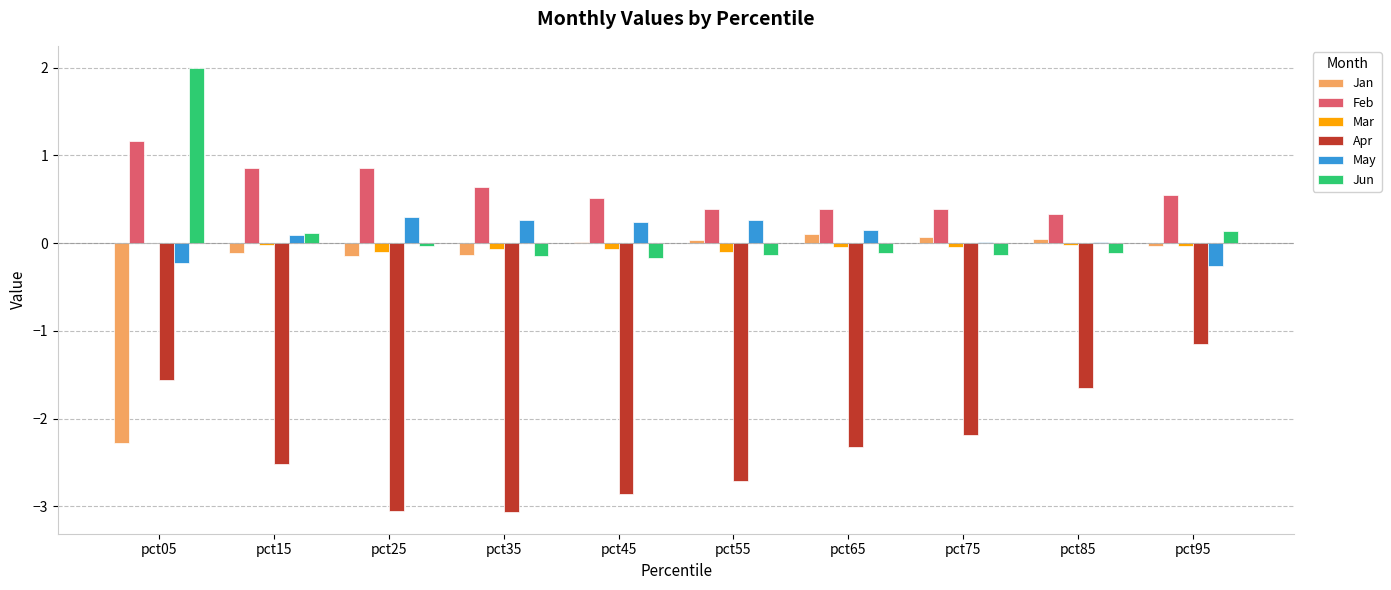

Count the number of categories in the chart.

10